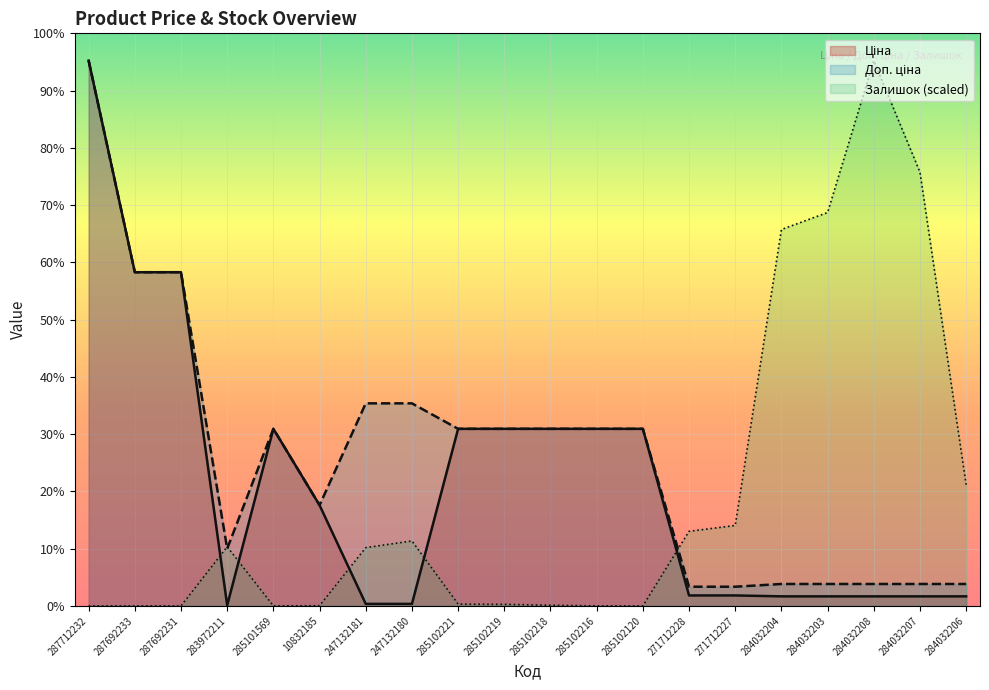

How many interior local valleys does the Доп. ціна series have?

2